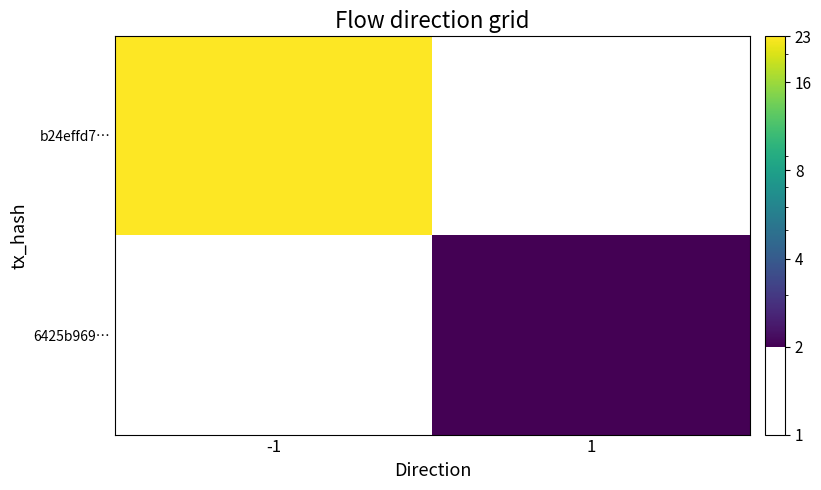

Rank the series by their maximum value, from highest to lowest.

b24effd7…, 6425b969…